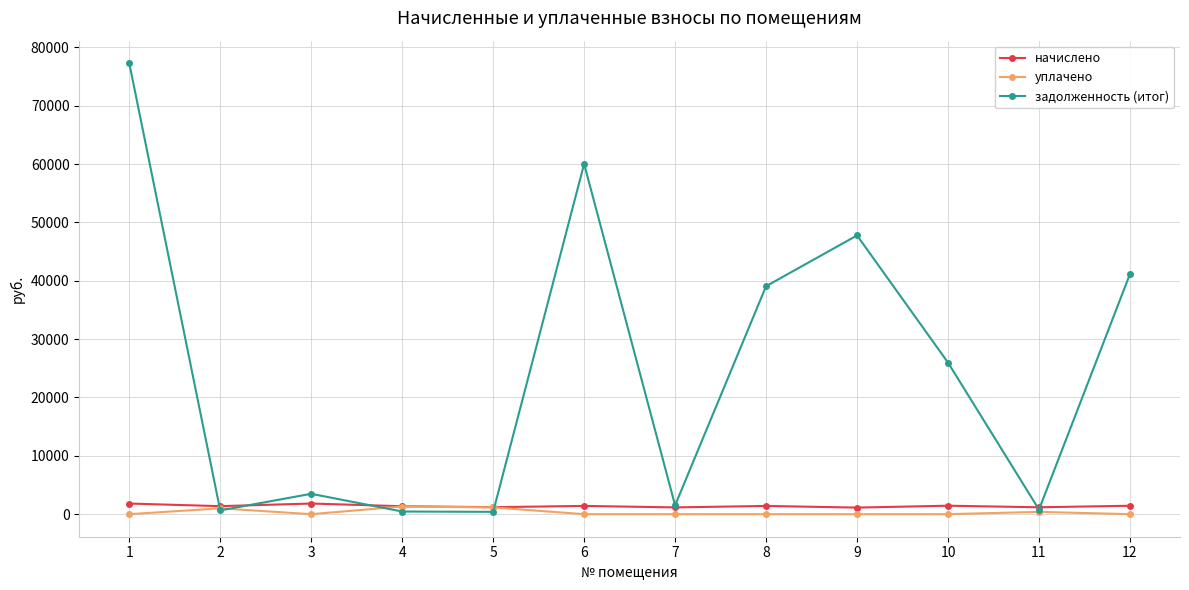

Which series has the largest total across all categories?

задолженность (итог)